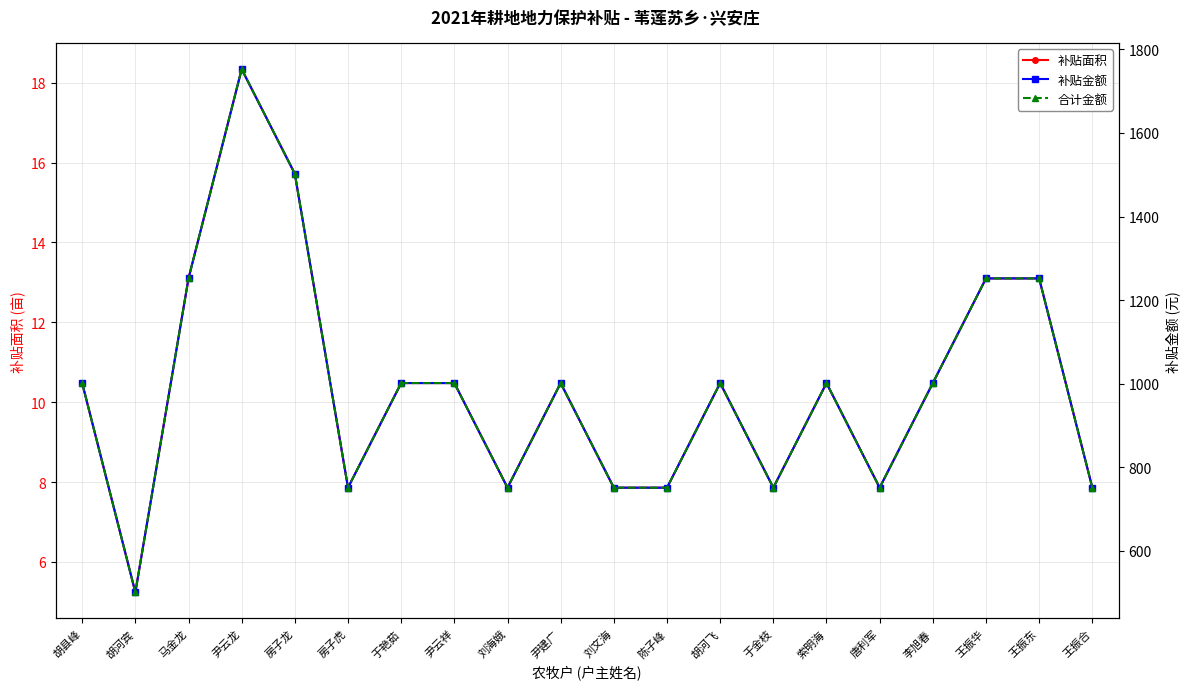

Does the chart have visible grid lines?

Yes